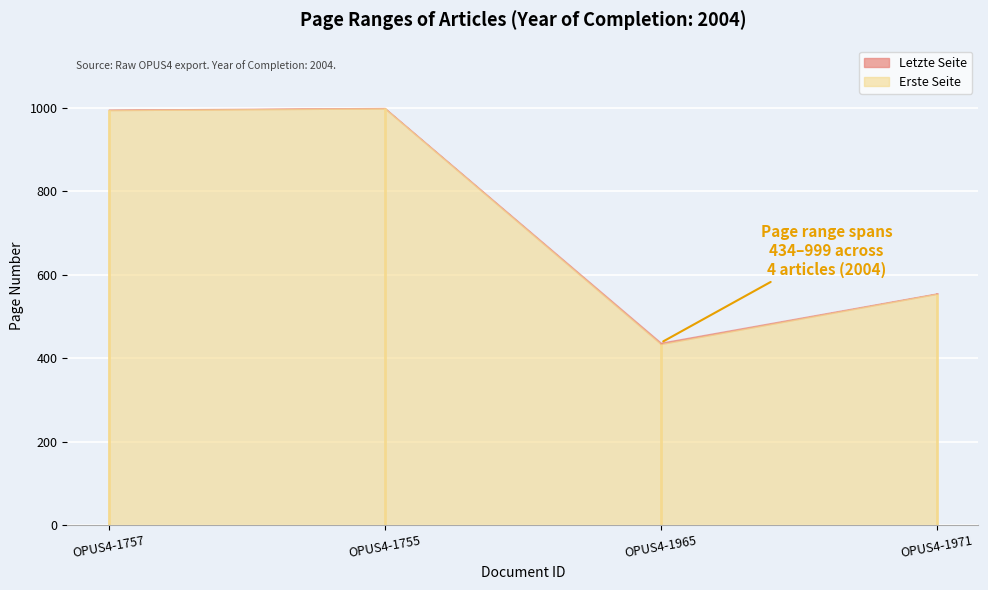

Is the value of Letzte Seite at OPUS4-1755 greater than the value of Erste Seite at OPUS4-1965?

Yes